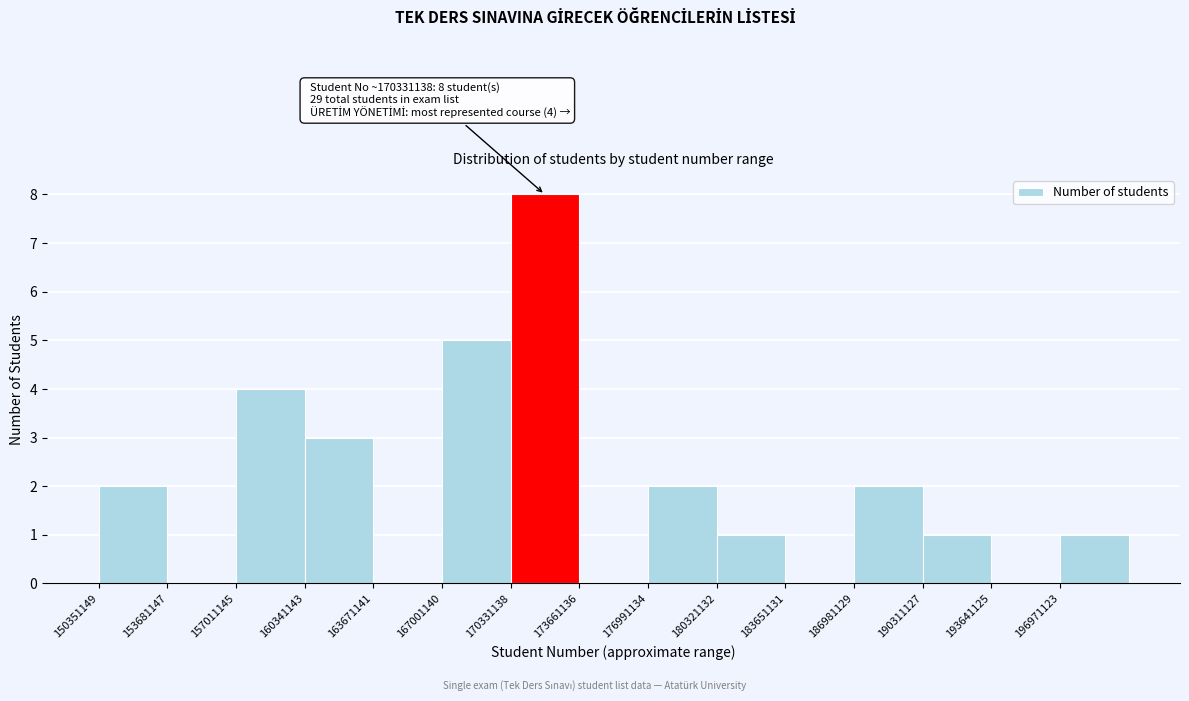

Over which range of the x-axis is the bar tallest?

170500000 to 173500000